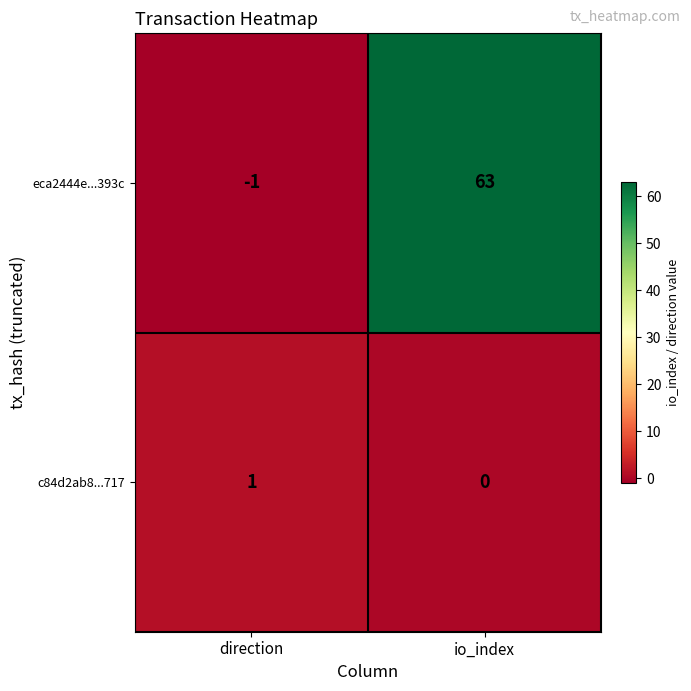

Is the value of c84d2ab8...717 at direction greater than the value of eca2444e...393c at direction?

Yes